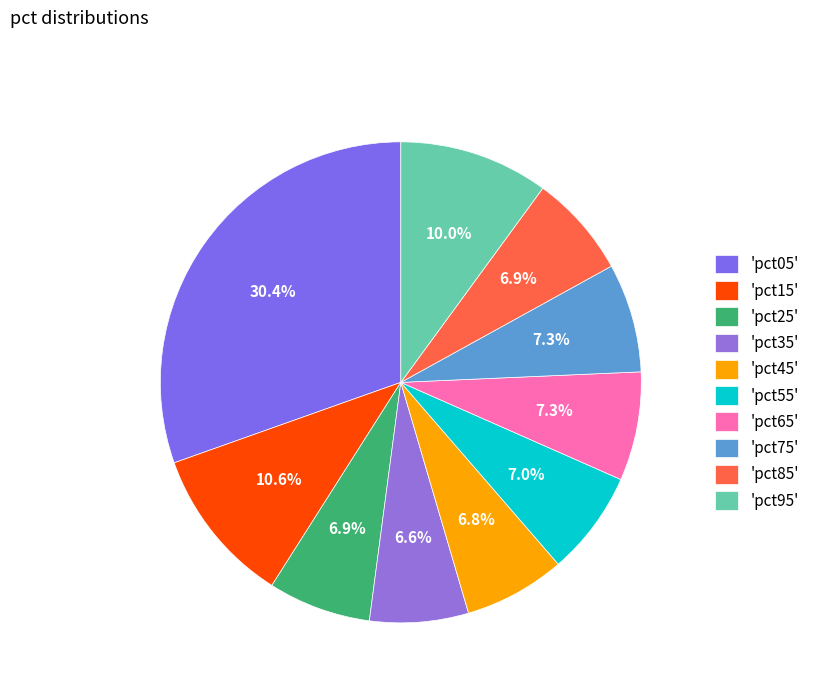

Which slice is the largest?

'pct05'